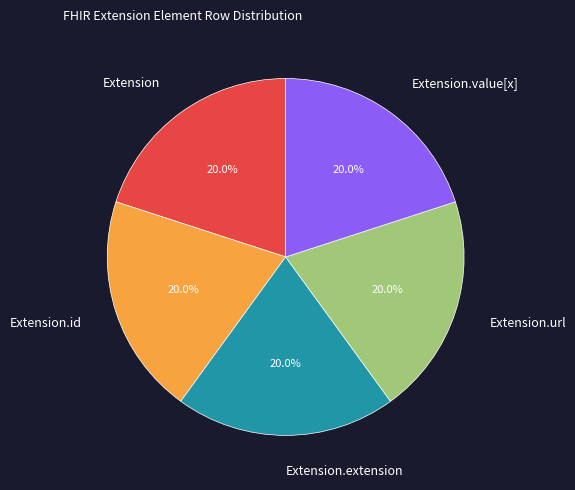

True or false: Extension accounts for 6% of the total.

False